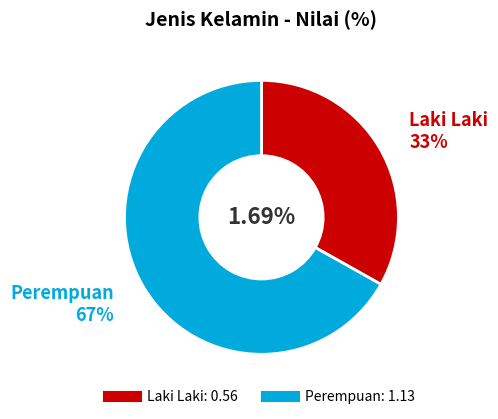

The Laki Laki slice represents 43% of the pie. True or false?

False